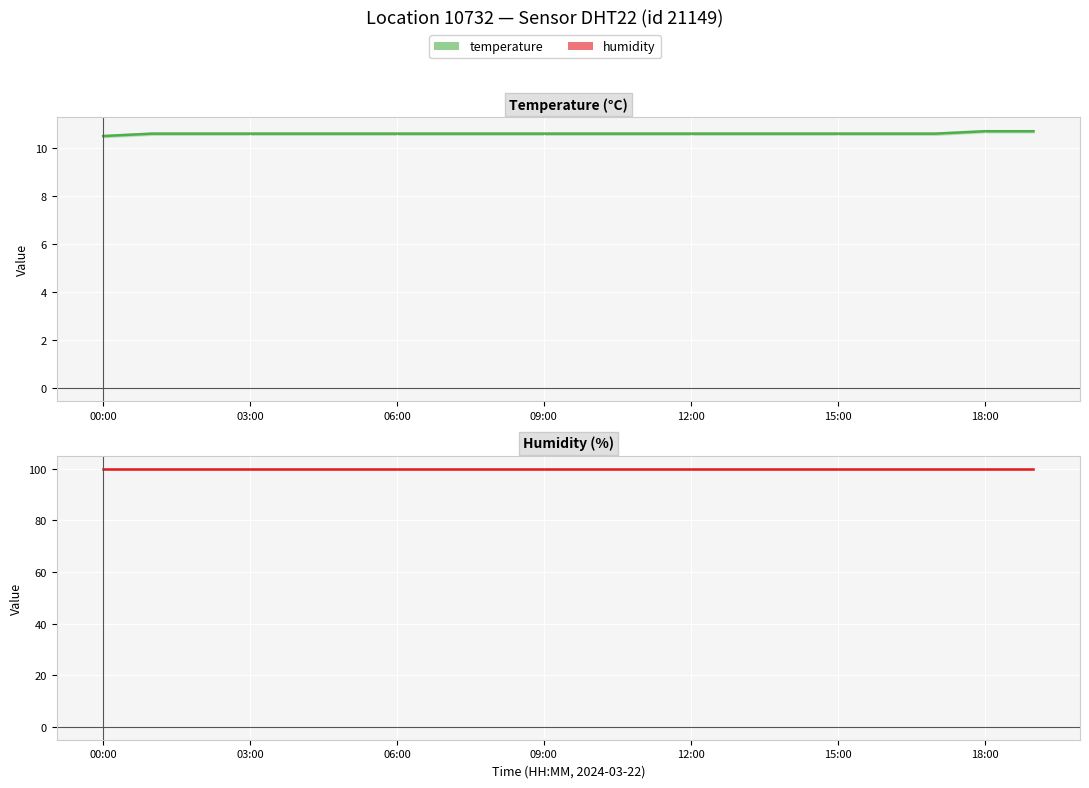

True or false: humidity has a value of 99.9 at 19.

True